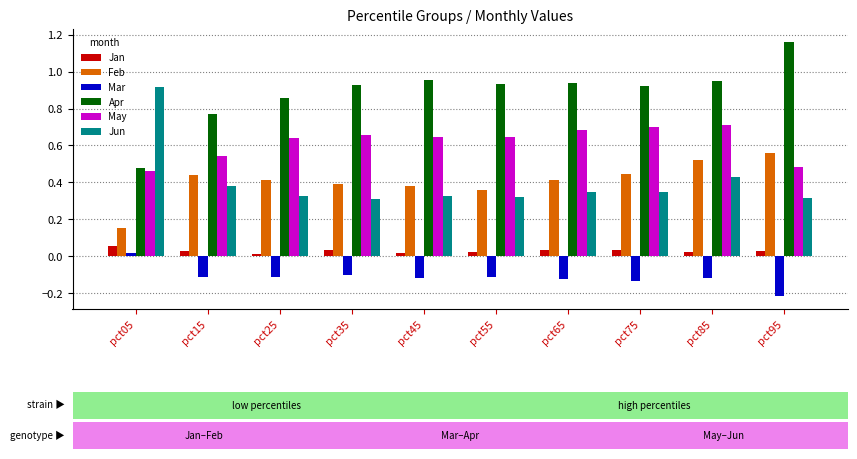

True or false: May has a value of 0.7 at pct85.

True